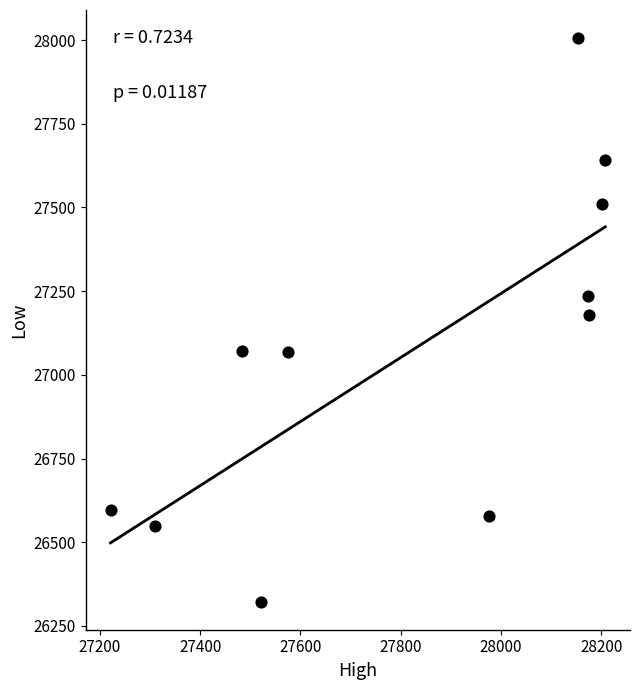

What is the range of Y values (max minus min)?

1682.6